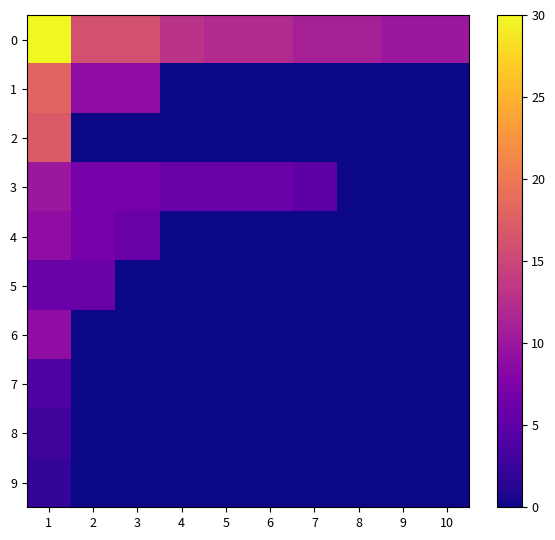

At 10, list the series in order from smallest to largest.

1, 2, 3, 4, 5, 6, 7, 8, 9, 0